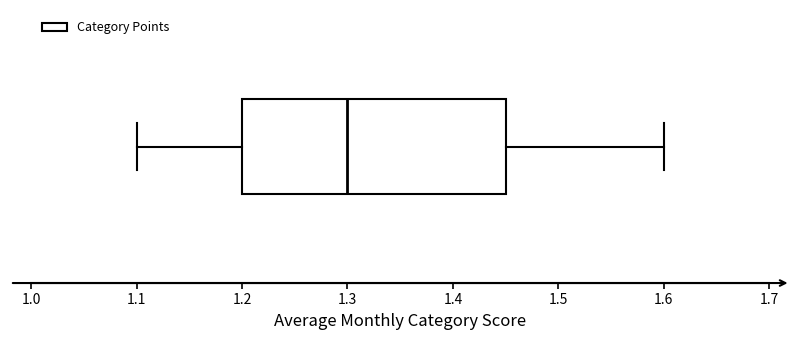

Read this box plot against the x-axis: the position of the median line, the range covered by the box, and the ends of both whiskers. The values are not printed on the chart, so give them approximately, as read against the axis.

median 1.30, box 1.20 to 1.45, whiskers 1.10 to 1.60